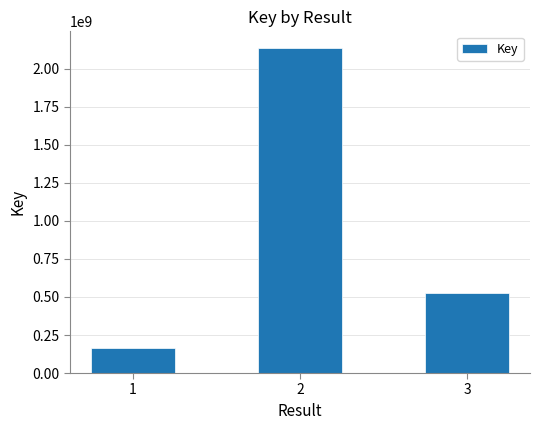

Rank the categories by value from lowest to highest.

1, 3, 2